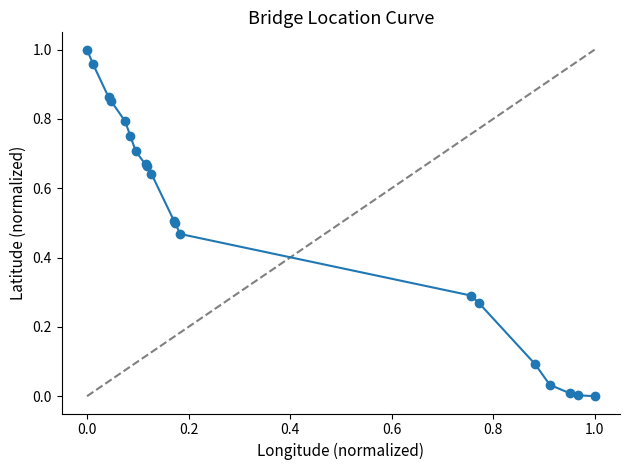

What is the sum of all values?

10.1